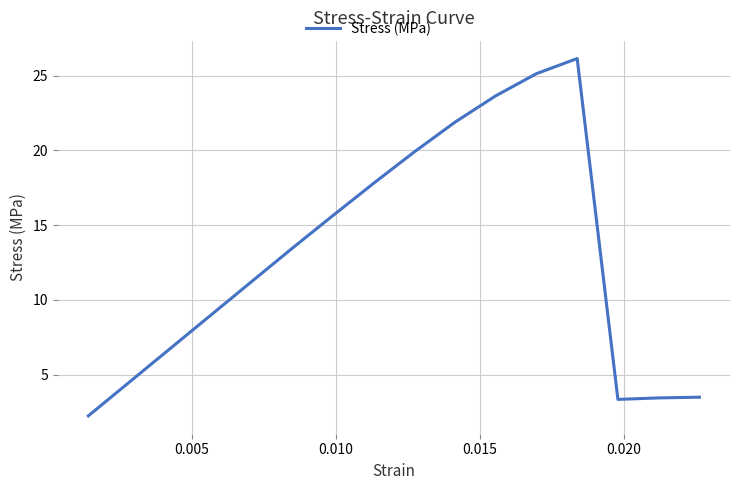

What is the maximum value shown in the chart?

26.2